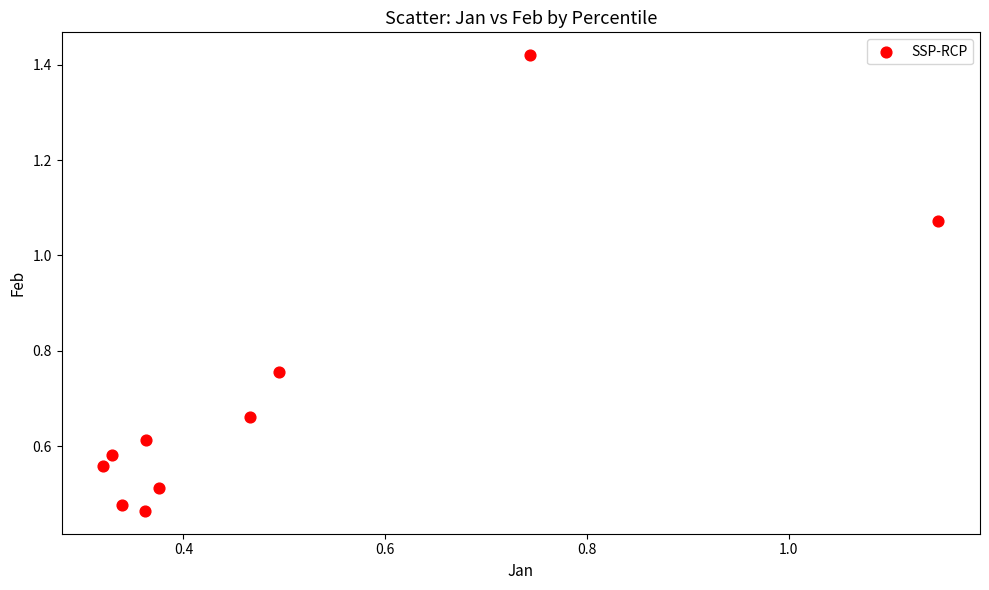

What is the range of Y values (max minus min)?

1.0